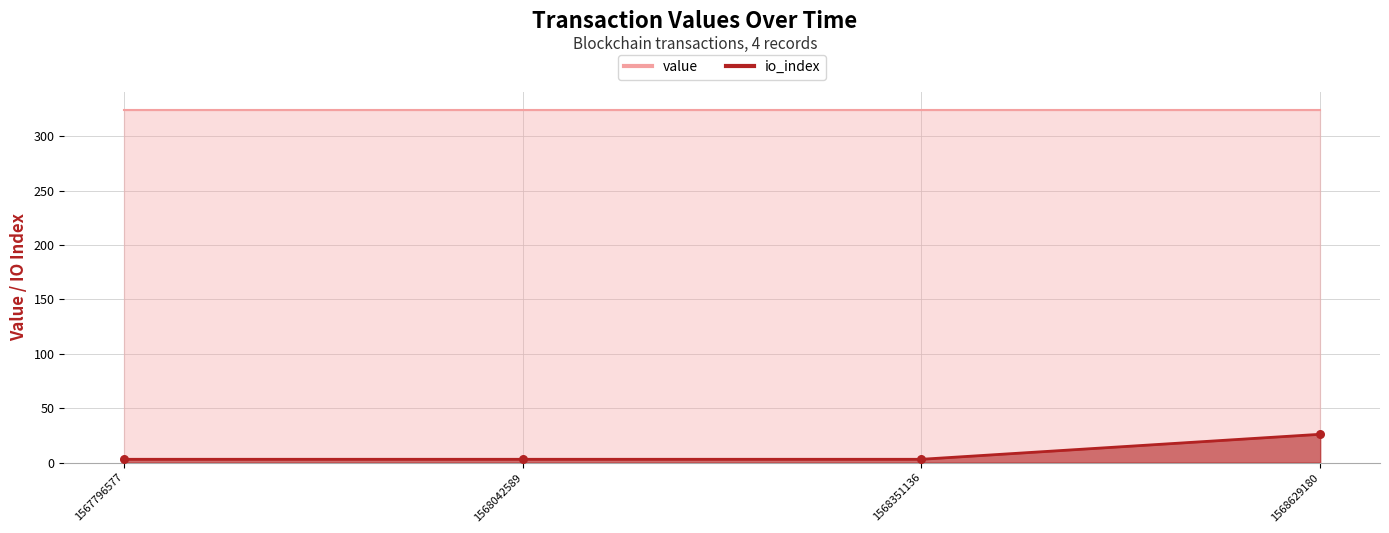

What is the ratio of the value at 1568351136 to the value at 1567796577?

1.0